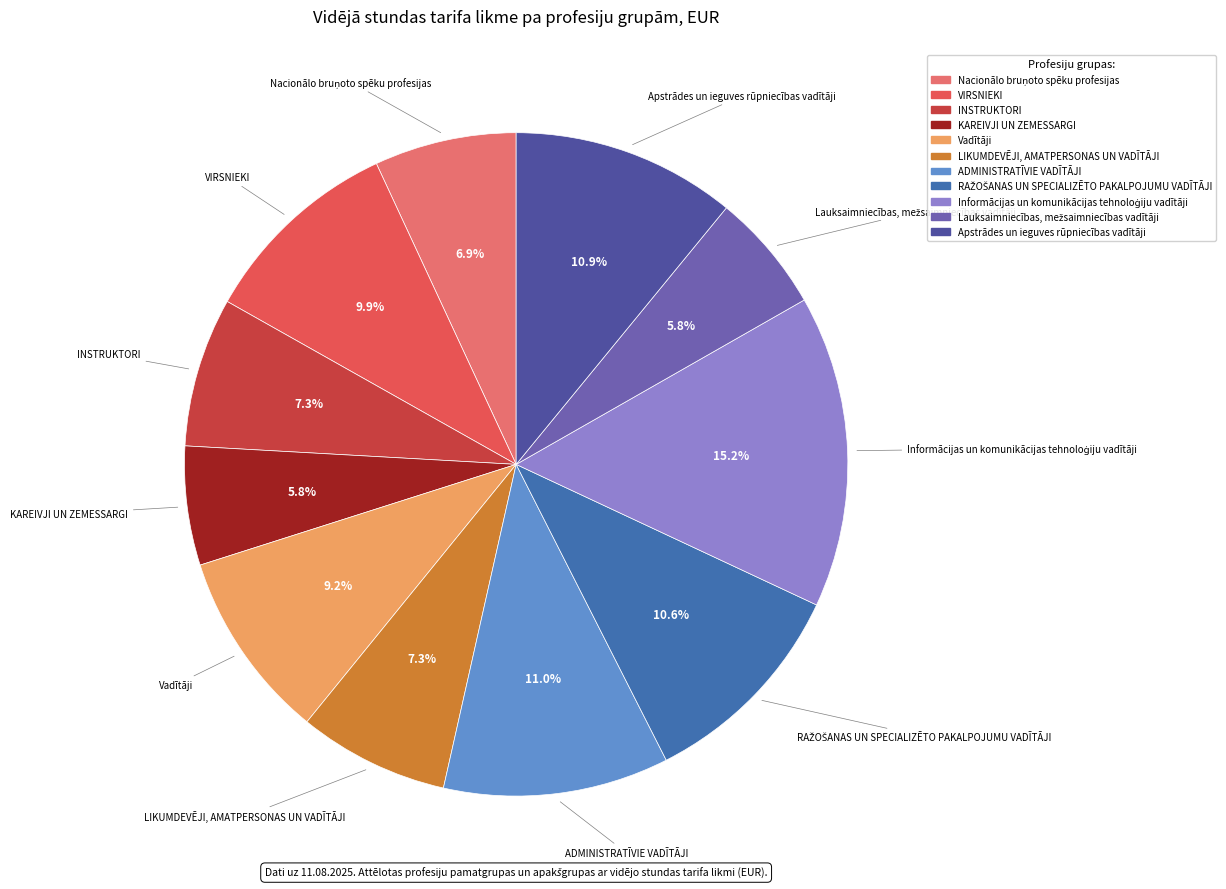

What percentage do LIKUMDEVĒJI, AMATPERSONAS UN VADĪTĀJI and ADMINISTRATĪVIE VADĪTĀJI together represent?

18.3%